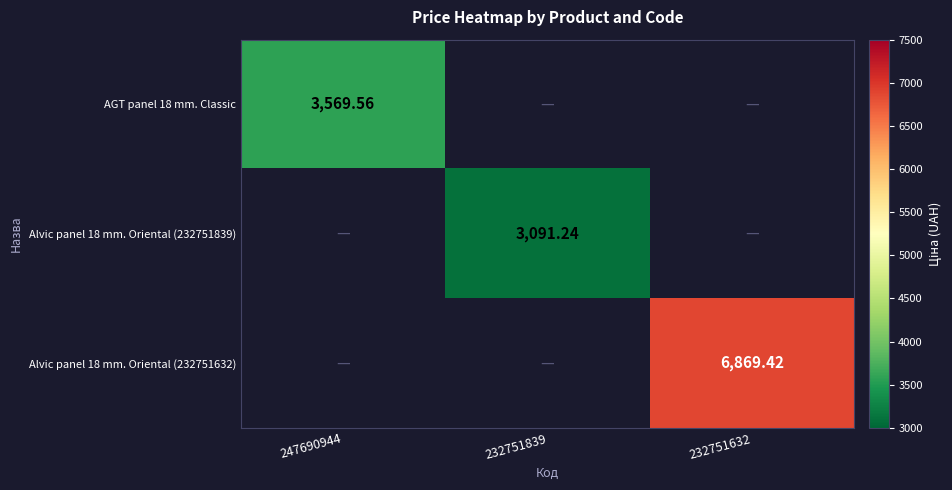

What is the smallest value displayed?

3091.2